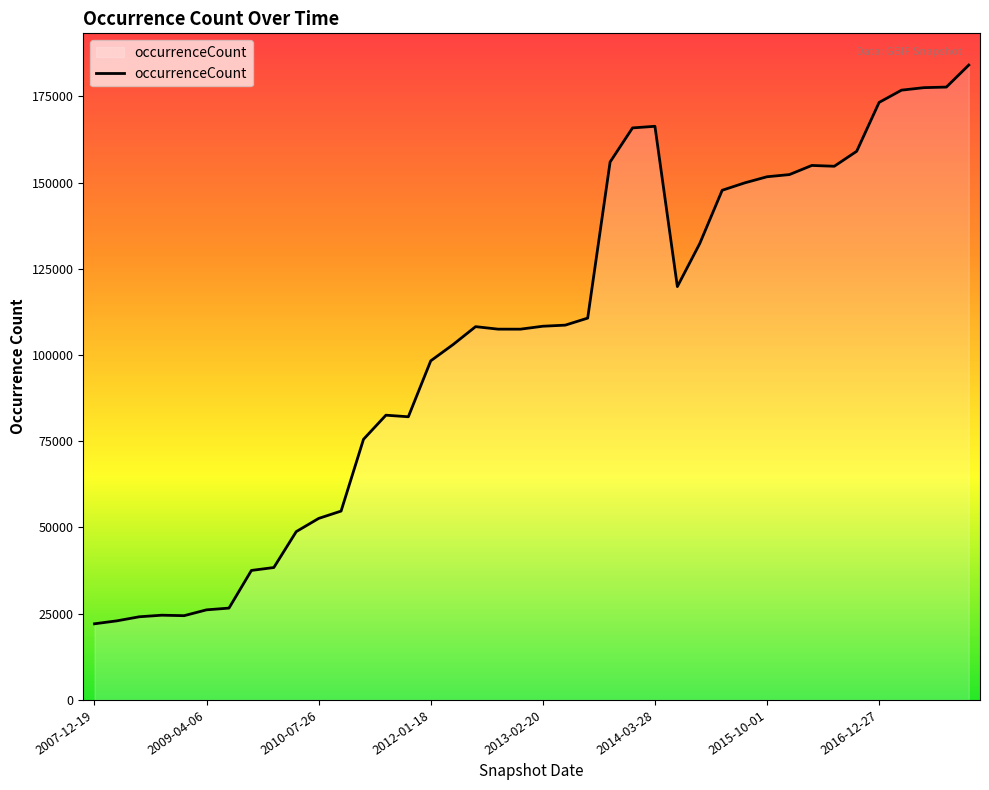

What is the difference between the maximum and minimum values?

162005